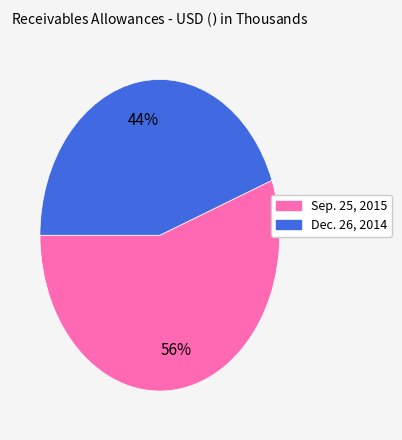

What percentage is the Sep. 25, 2015 slice, to the nearest percent?

56%